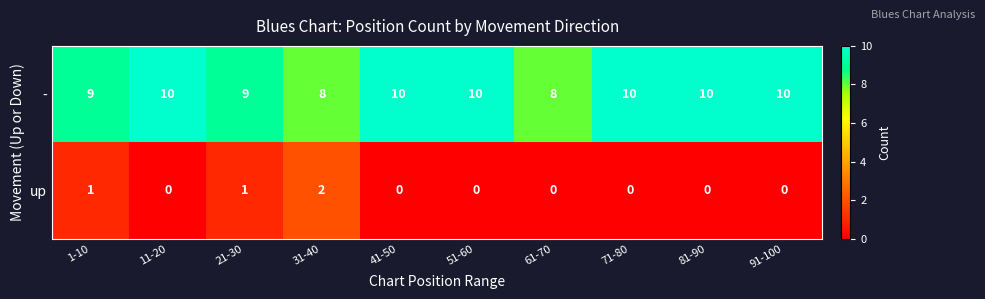

List the series in order of their peak value, lowest first.

up, -